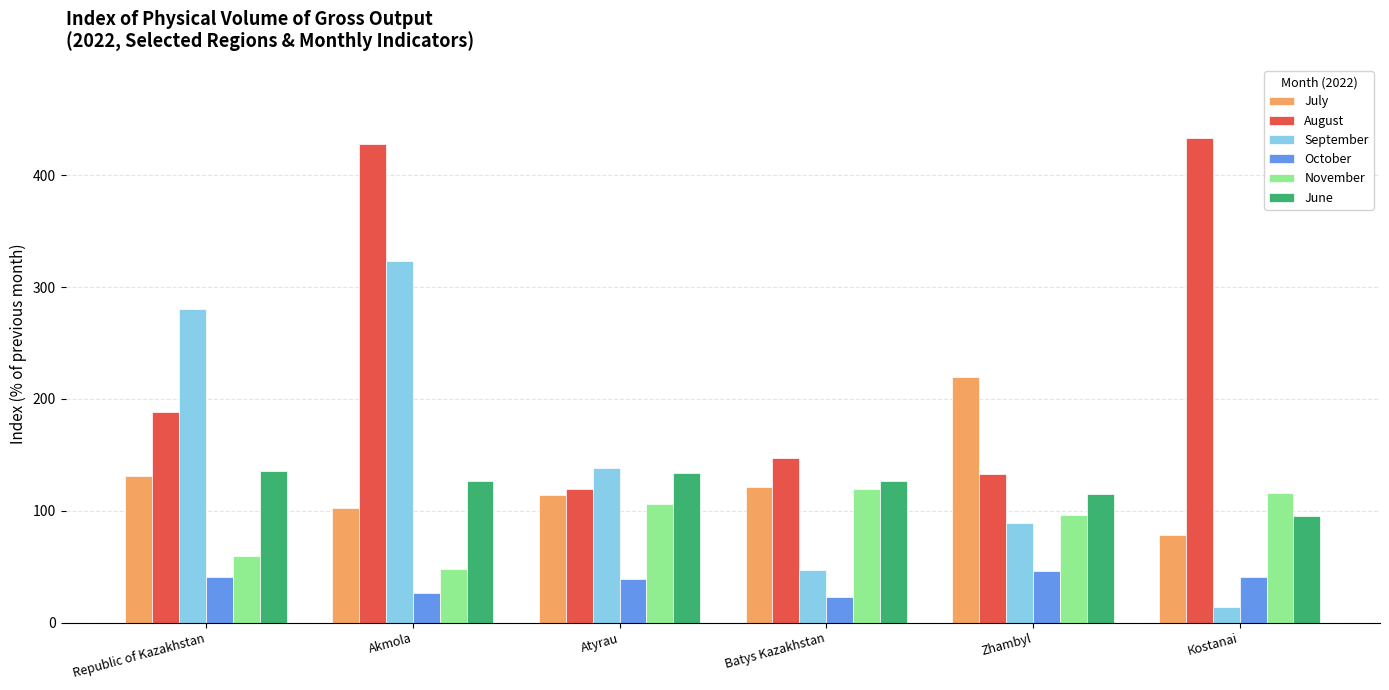

Which category has the lowest value in the July series?

Коstanai